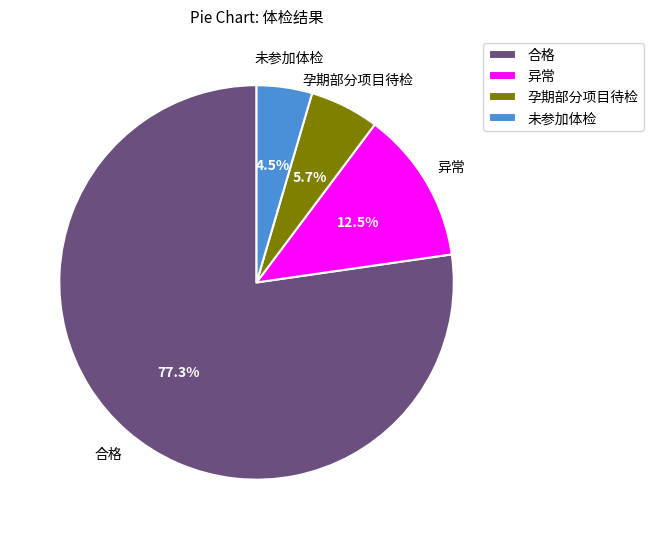

Approximately how many times larger is the value at 未参加体检 compared to 孕期部分项目待检?

0.8